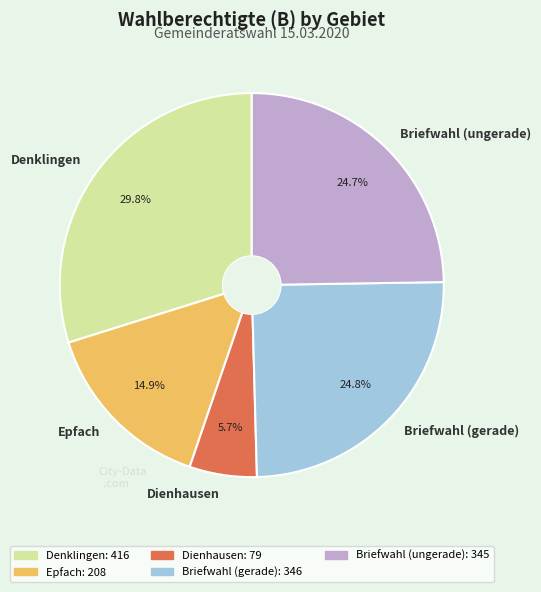

How many segments does this pie chart have?

5